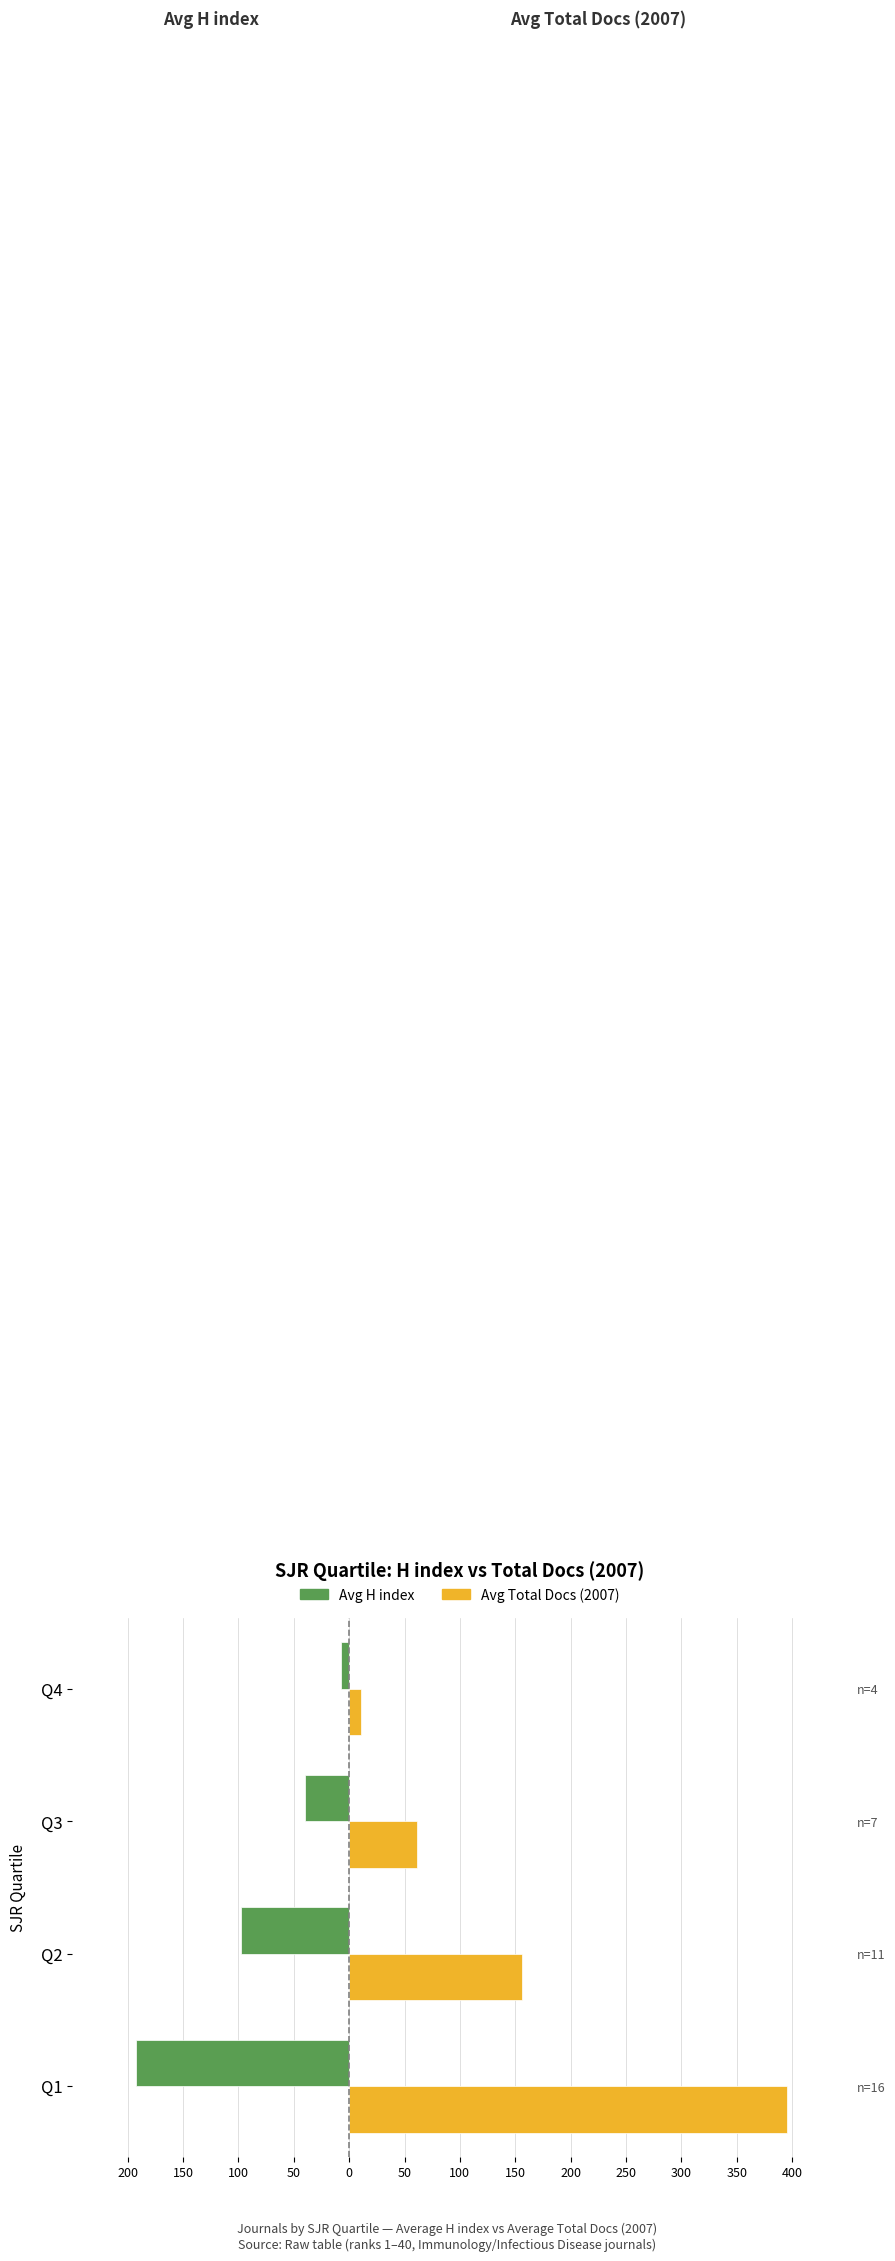

Reading left to right, transcribe all the data shown in this chart.

Avg H index: -192.5	-97.6	-40.3	-7.5
Avg Total Docs (2007): 395.2	156.3	61.4	10.8